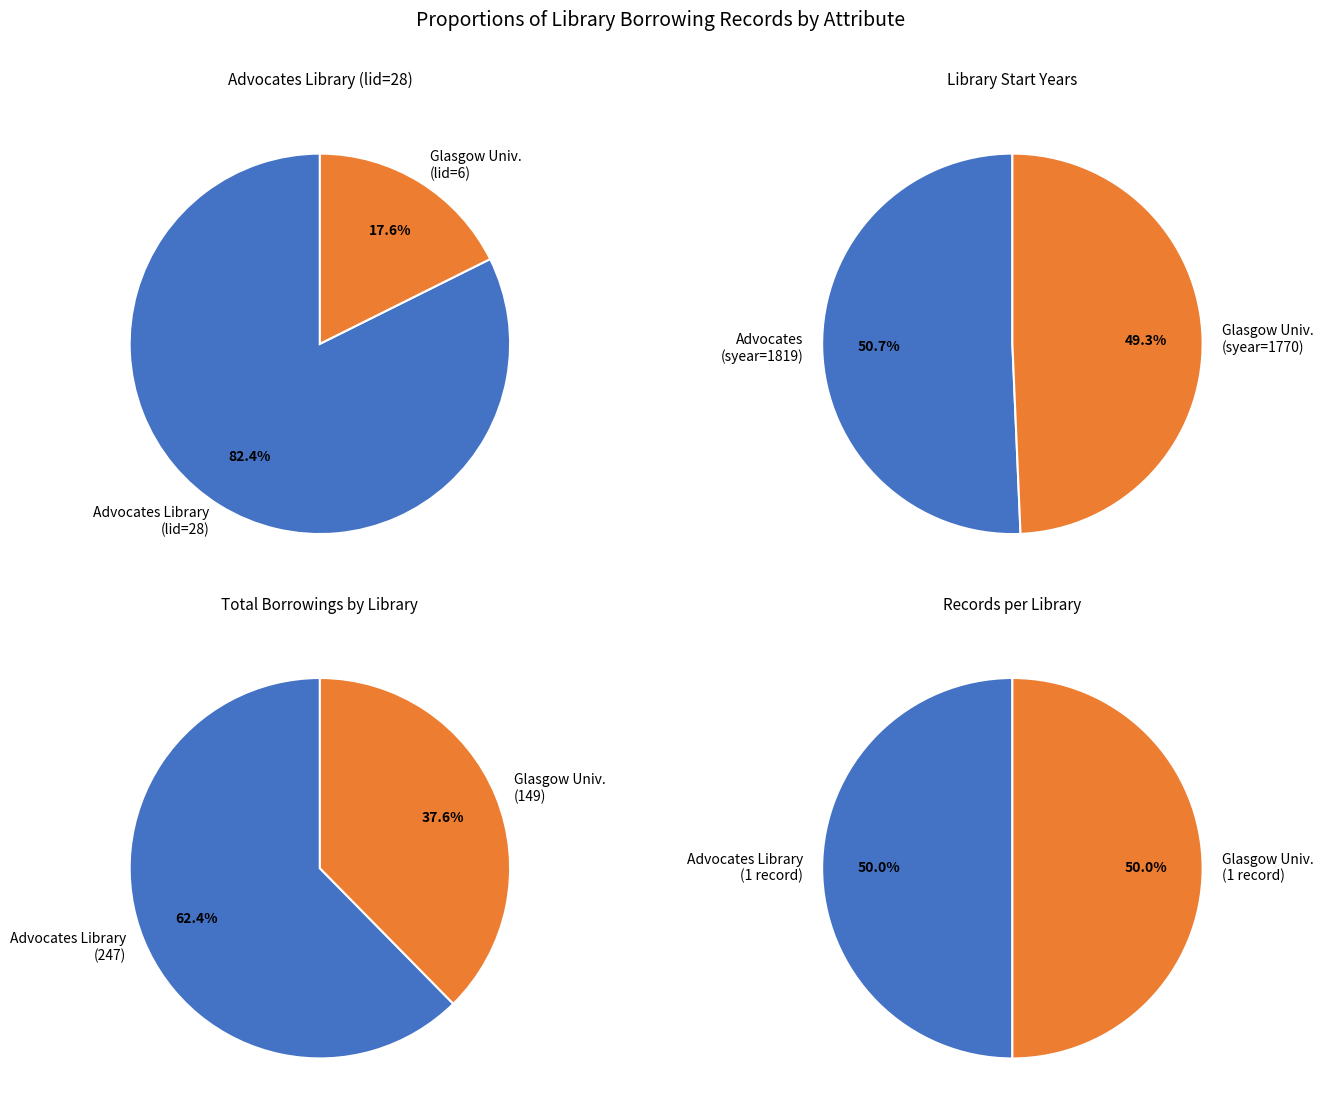

To the nearest percent, what is the difference between the Glasgow University Library
(lid=6, syear=1770) and Advocates Library
(lid=28, syear=1819) slice percentages?

65%